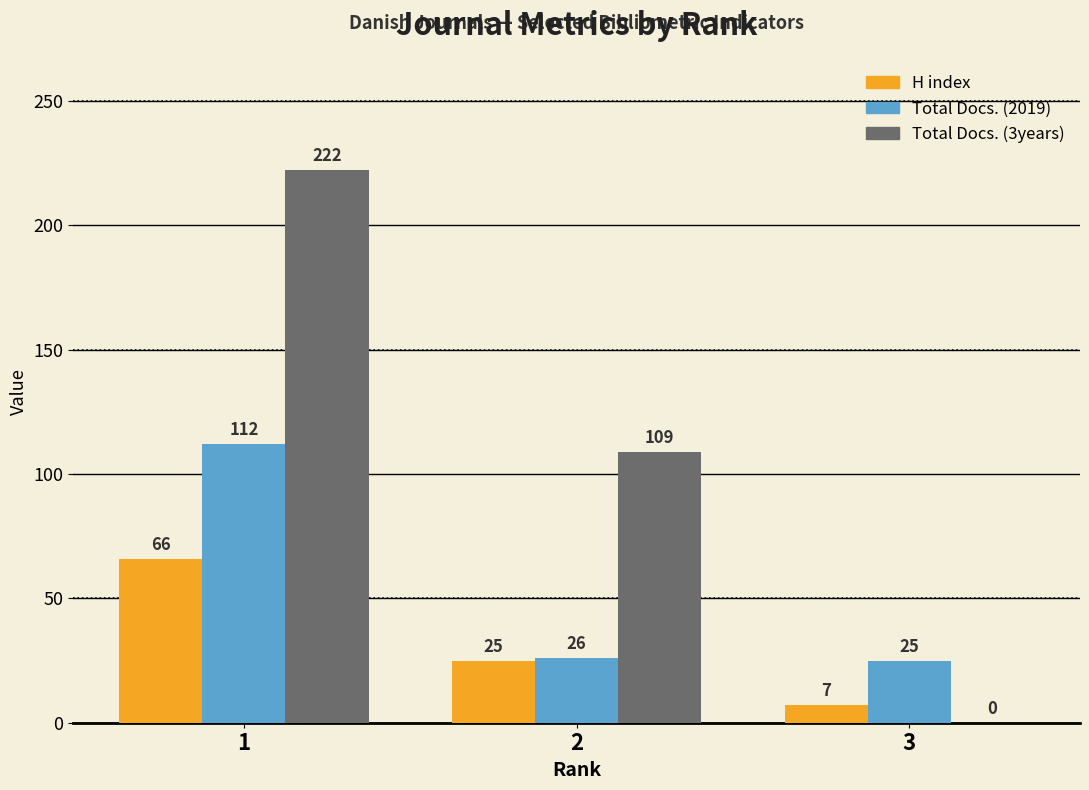

Which series changed the most between 1 and 3?

Total Docs. (3years)